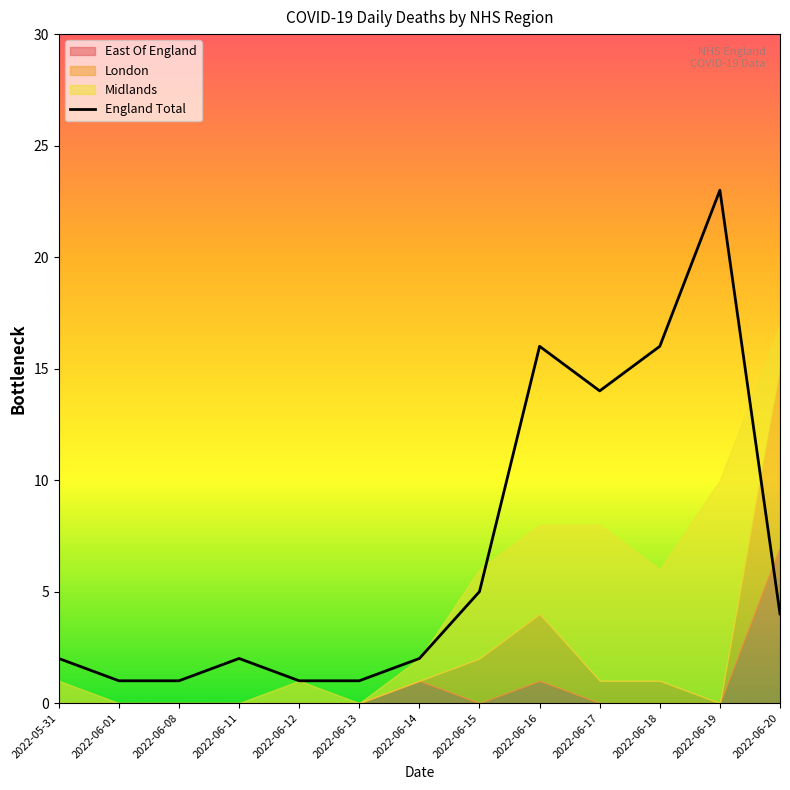

Which has a higher value, 2022-06-11 or 2022-06-14?

2022-06-11